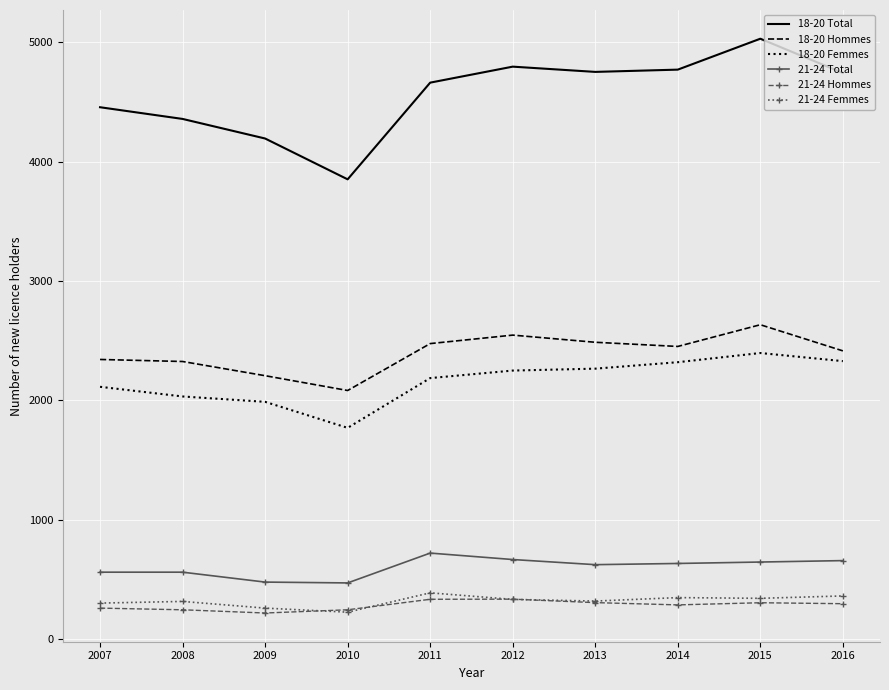

True or false: 18-20 Total has more than 0 points higher than both neighbors.

True